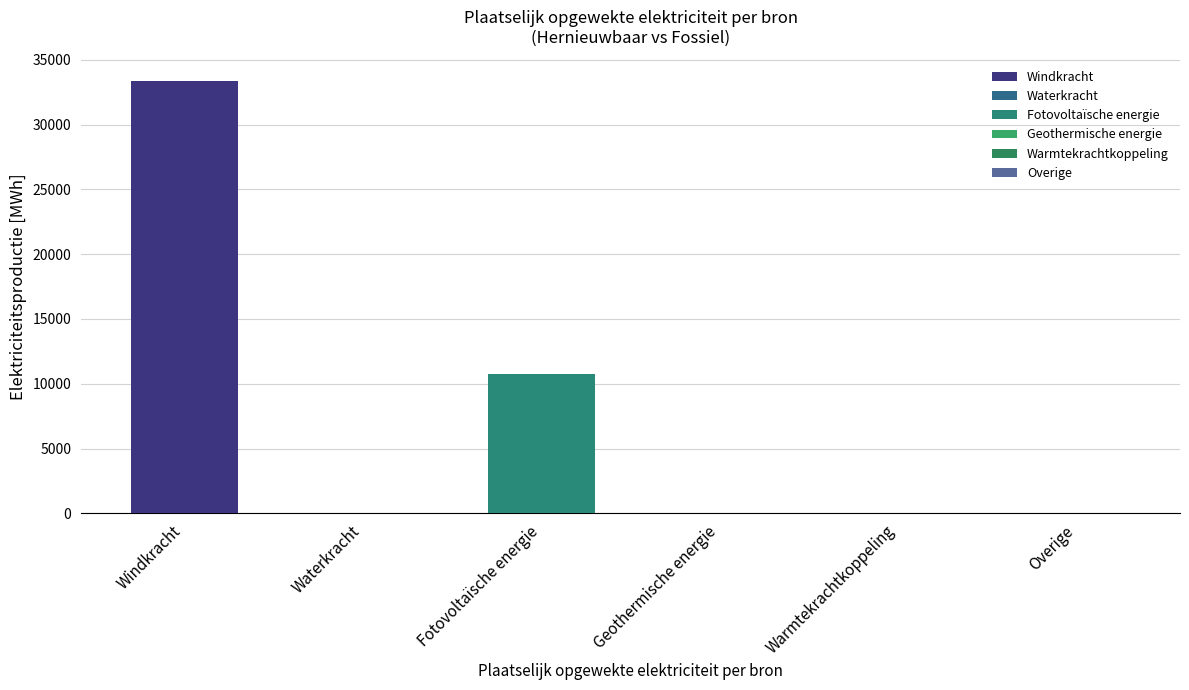

The chart shows a value of 20954.8 at Geothermische energie. True or false?

False